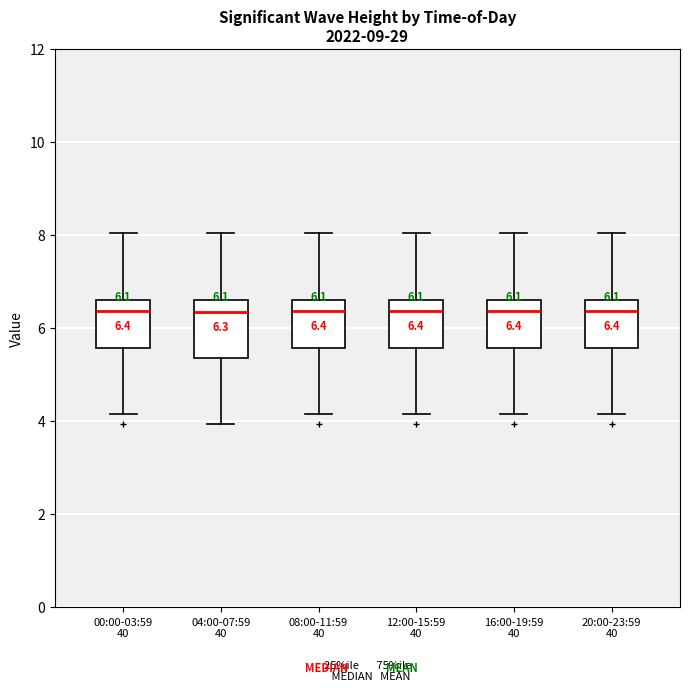

Which box is the tallest, from its lower edge to its upper edge?

04:00-07:59 40